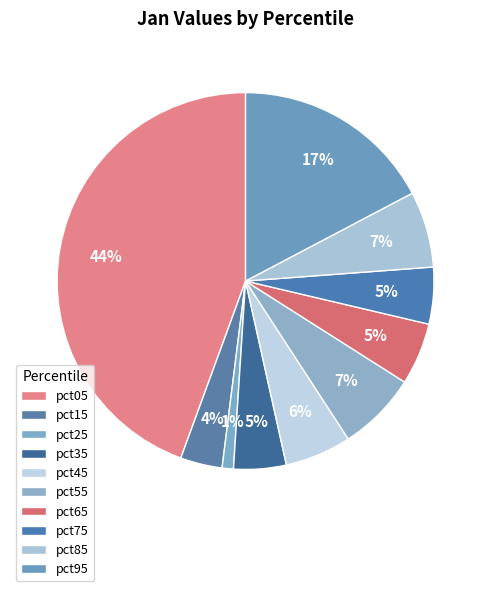

How many segments does this pie chart have?

10